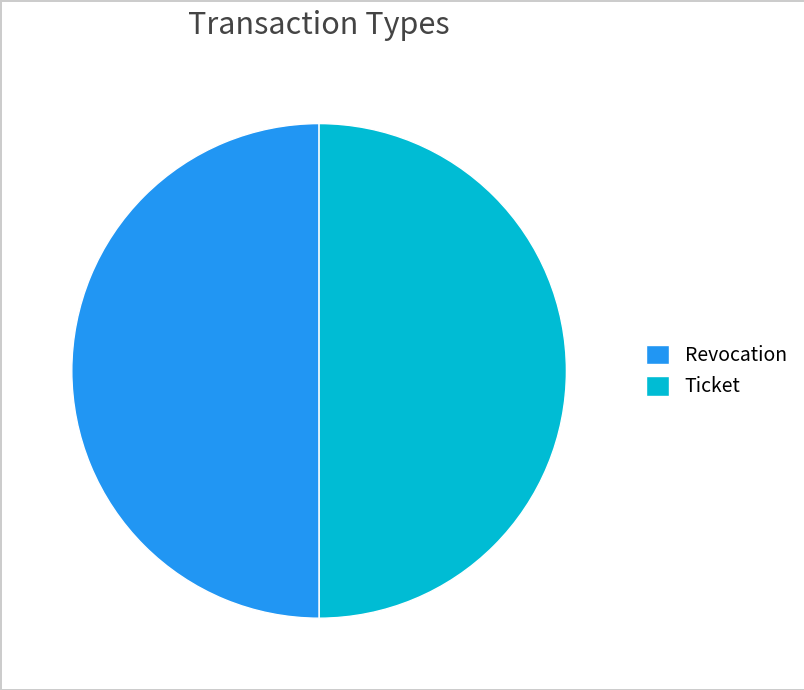

What is the ratio of the value at Ticket to the value at Revocation?

1.0